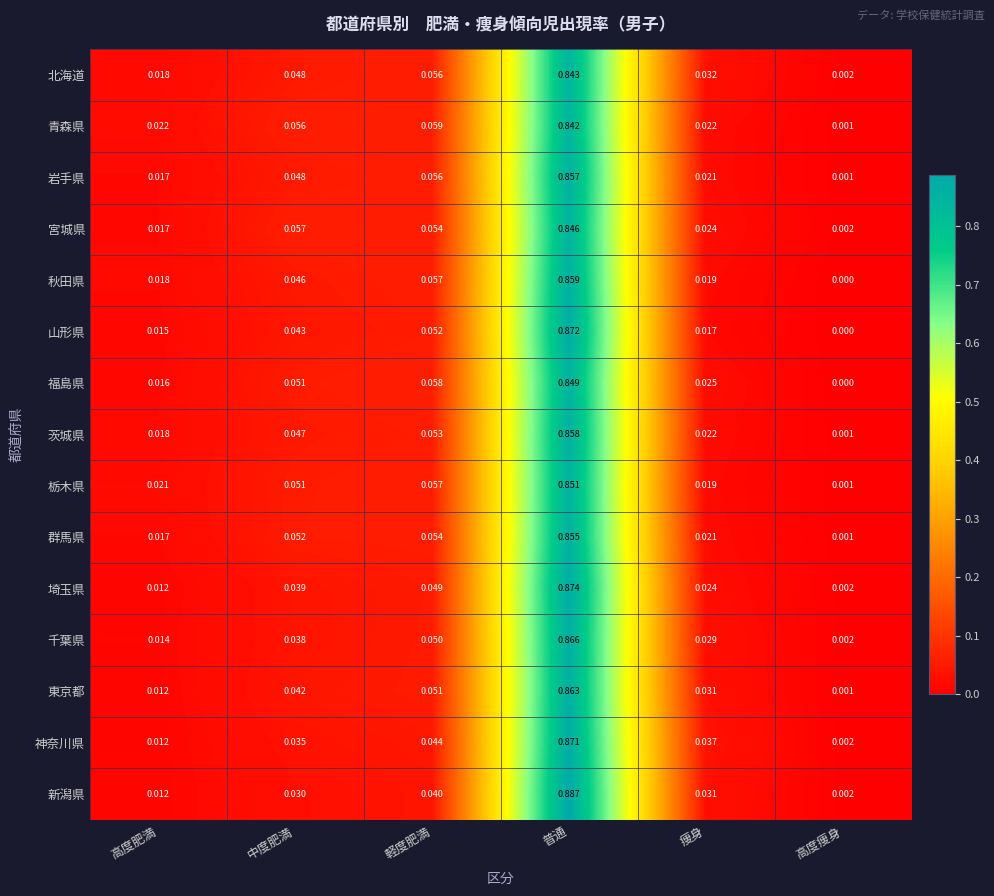

Rank the series by their maximum value, from highest to lowest.

新潟県, 埼玉県, 山形県, 神奈川県, 千葉県, 東京都, 秋田県, 茨城県, 岩手県, 群馬県, 栃木県, 福島県, 宮城県, 北海道, 青森県